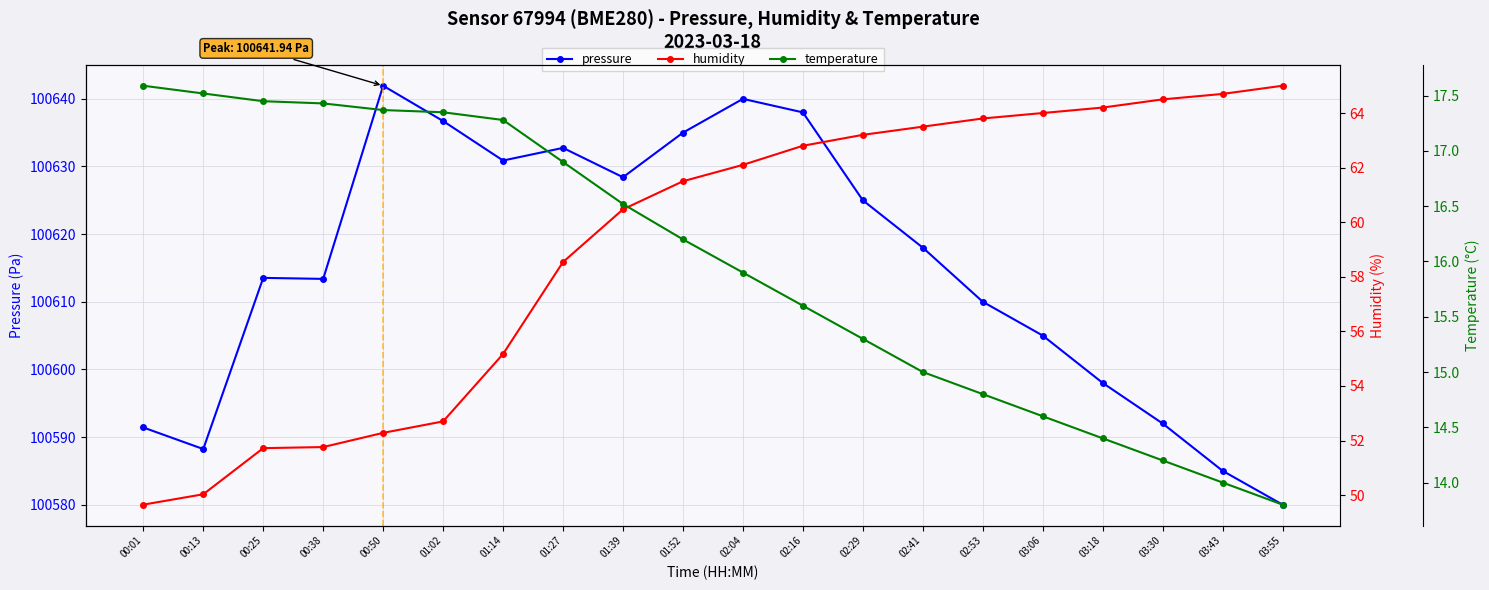

Between 02:41 and 03:18, which series saw the biggest shift?

pressure